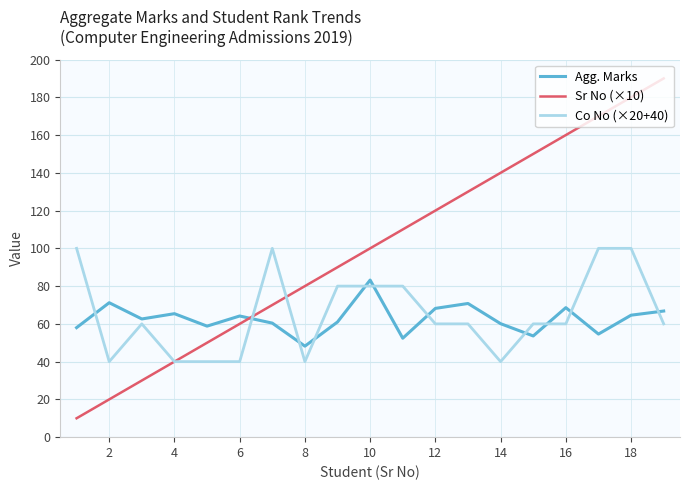

What is the minimum value for Co No (×20+40)?

40.0